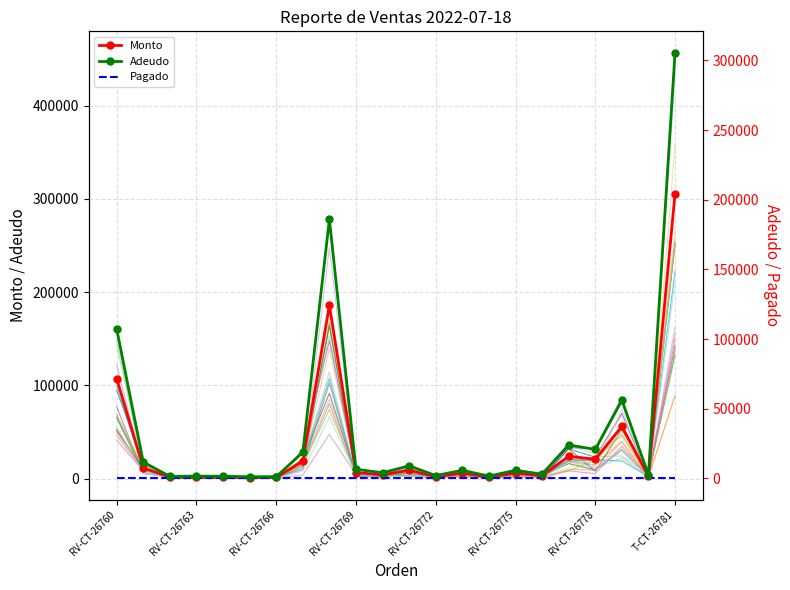

At which label does Monto reach its peak?

T-CT-26781